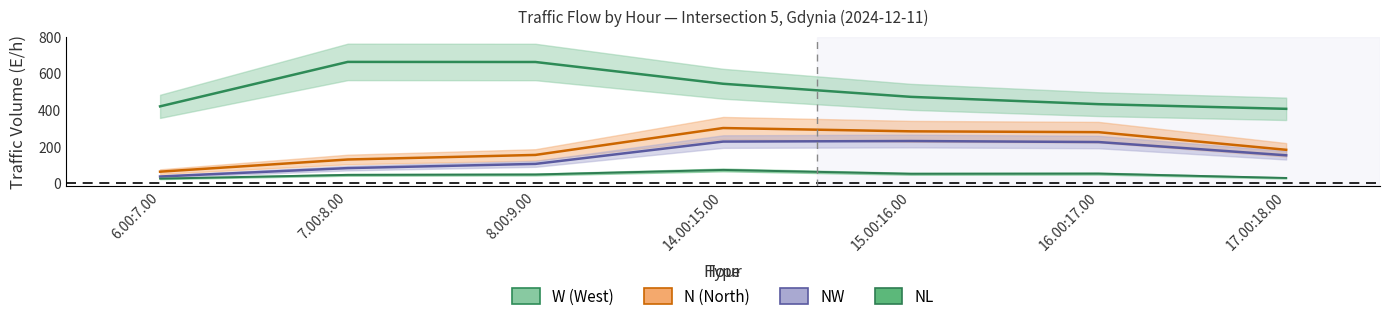

Is the value of NW at 7.00:8.00 greater than the value of N (North) at 7.00:8.00?

No